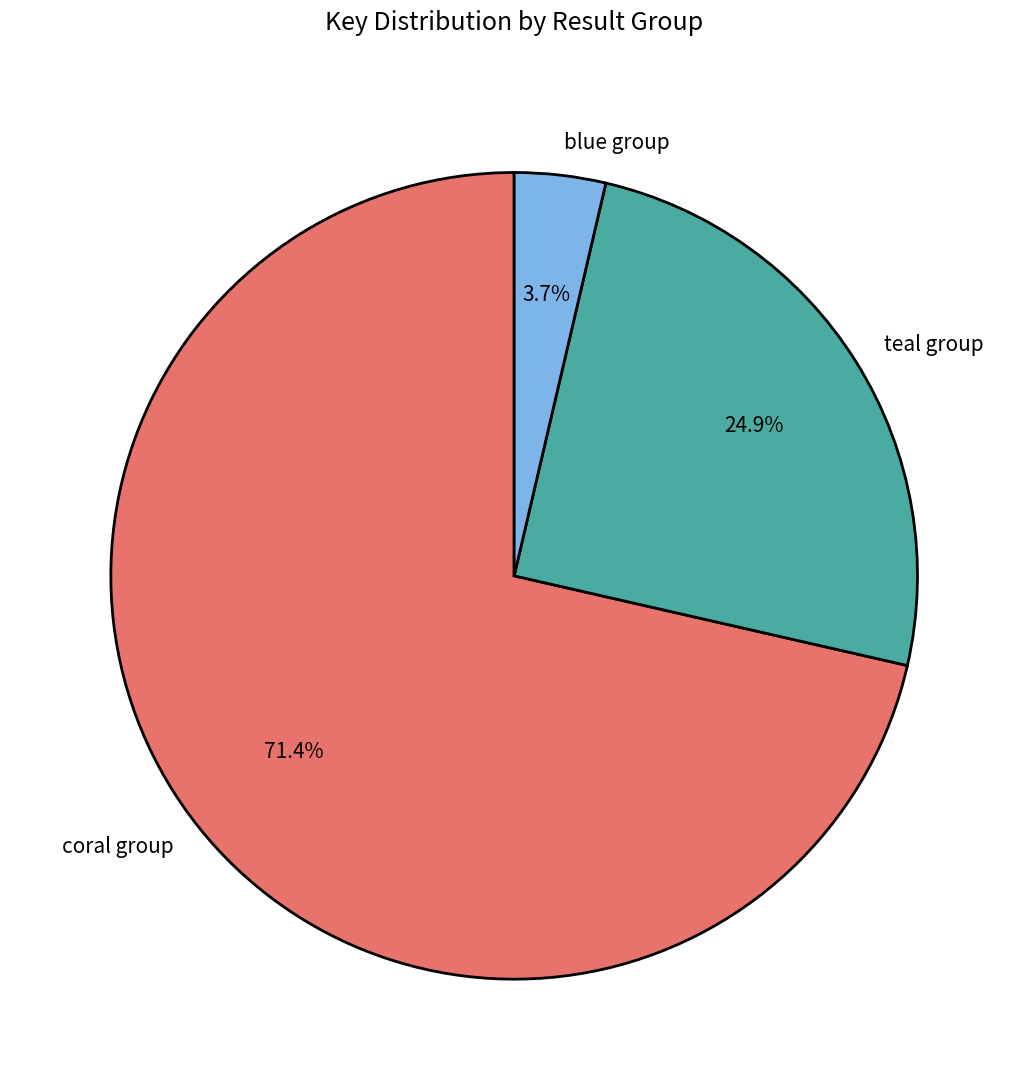

What percentage do teal group and blue group together represent?

28.6%